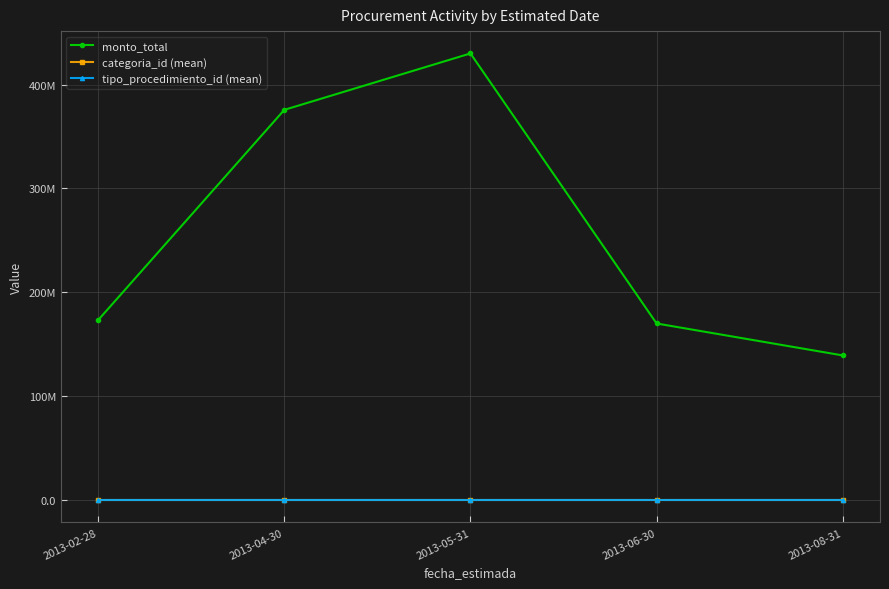

What is the label of the 1st point from the left?

2013-02-28